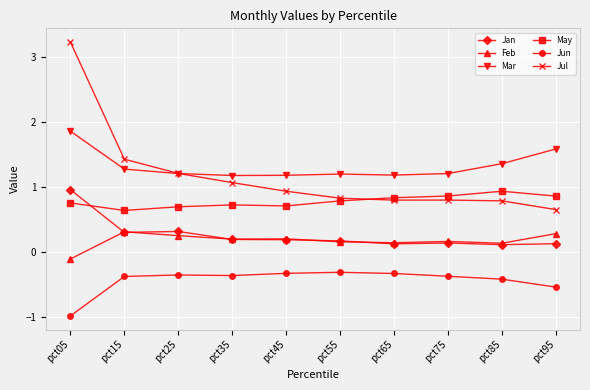

What is the approximate value of Jul at pct25?

1.2